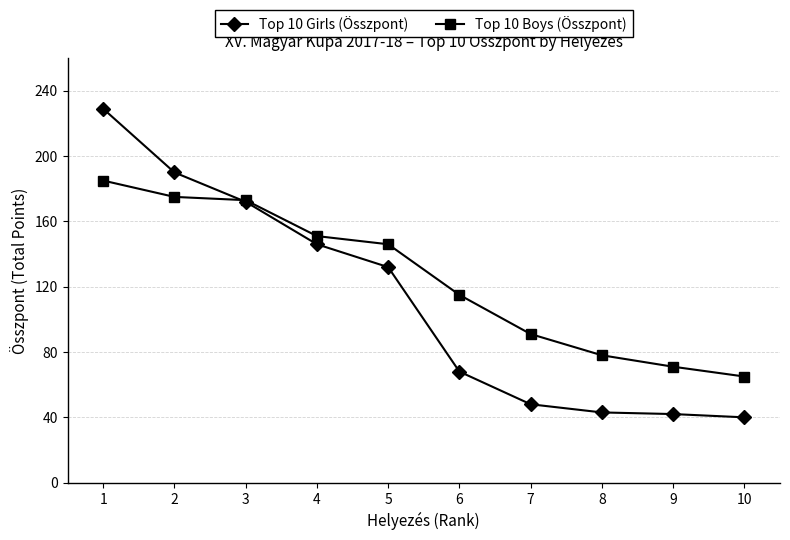

What is the sum of all Top 10 Boys (Összpont) values?

1250